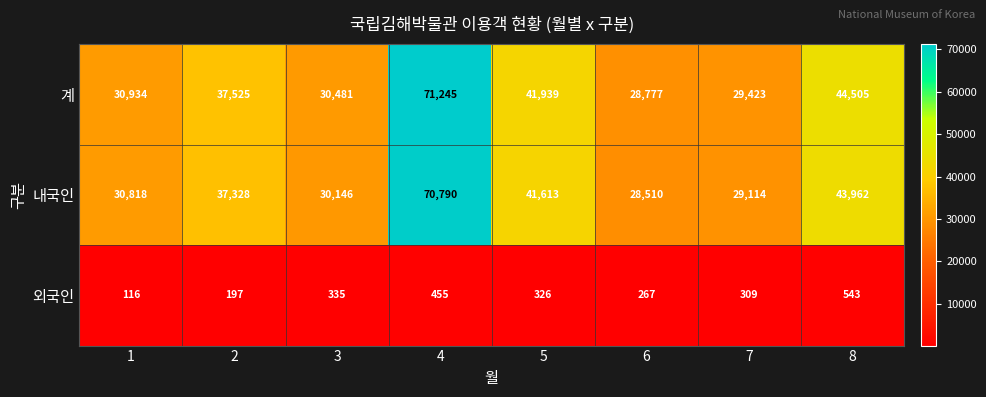

How many series are shown in this chart?

3